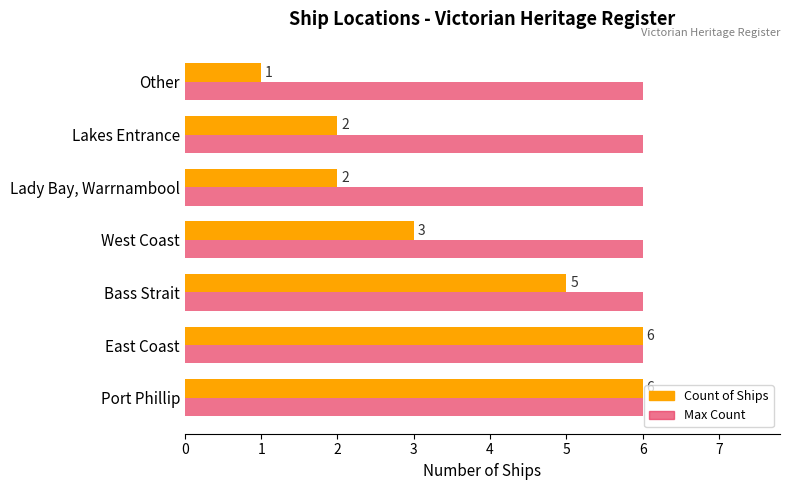

What is the total value across all series at East Coast?

12